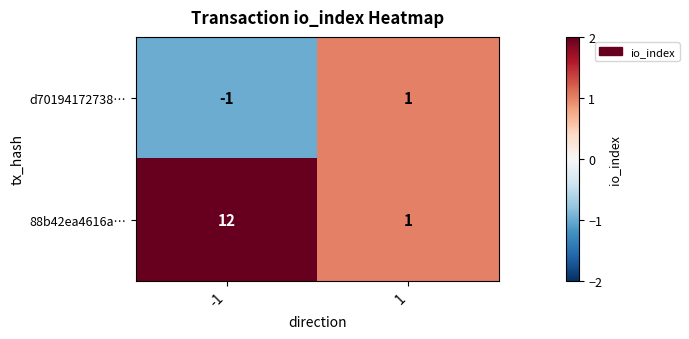

What is the difference between the maximum and minimum values in the 88b42ea4616a… series?

11